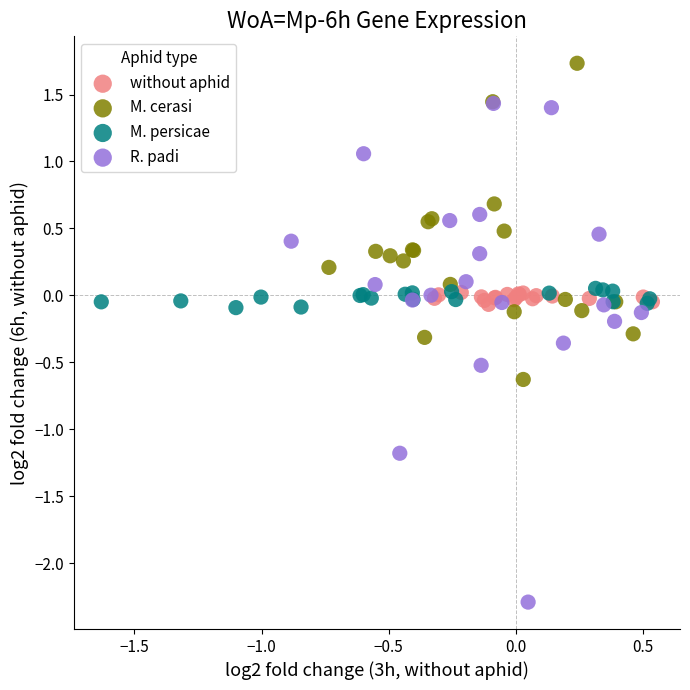

Which series contains the highest Y value?

M. cerasi